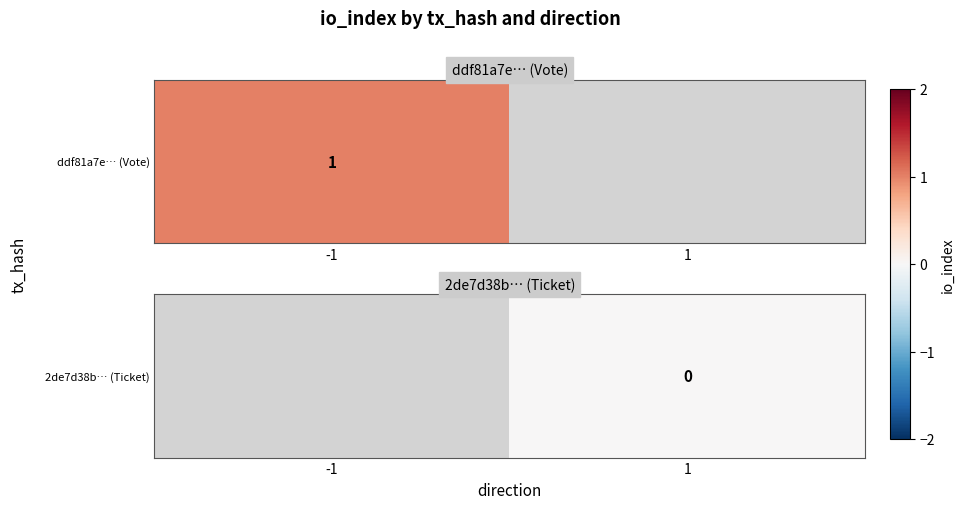

Rank the categories by value from highest to lowest.

-1, 1